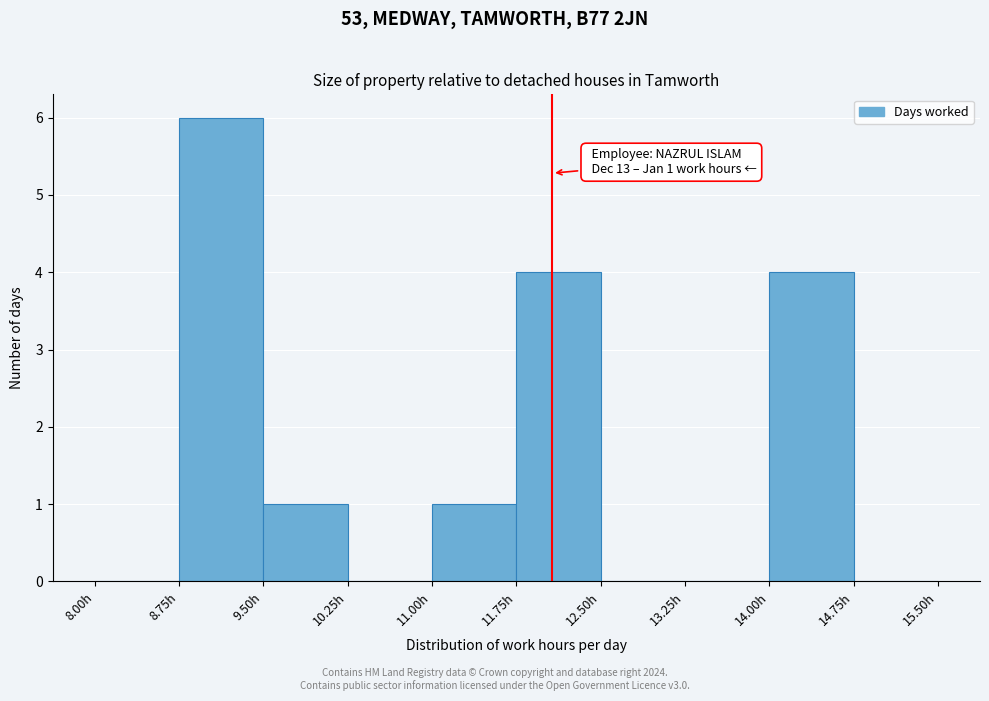

Over which range of the x-axis is the bar tallest?

8.75 to 9.50